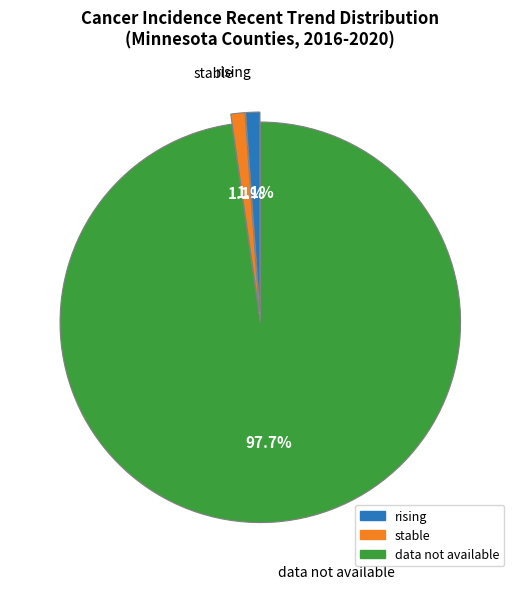

Is there any slice that represents more than half of the pie?

Yes